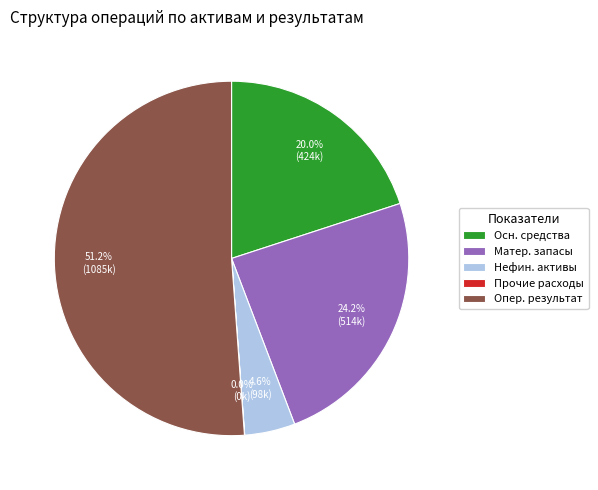

Which category accounts for the majority?

Опер. результат